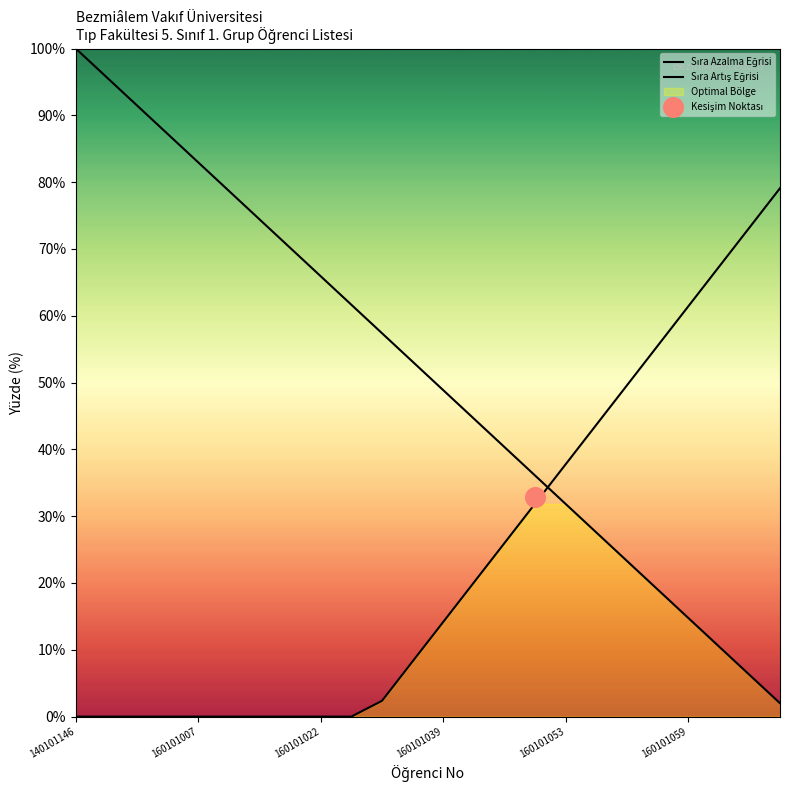

What are all the series names shown in the legend?

Sıra Azalma Eğrisi, Sıra Artış Eğrisi